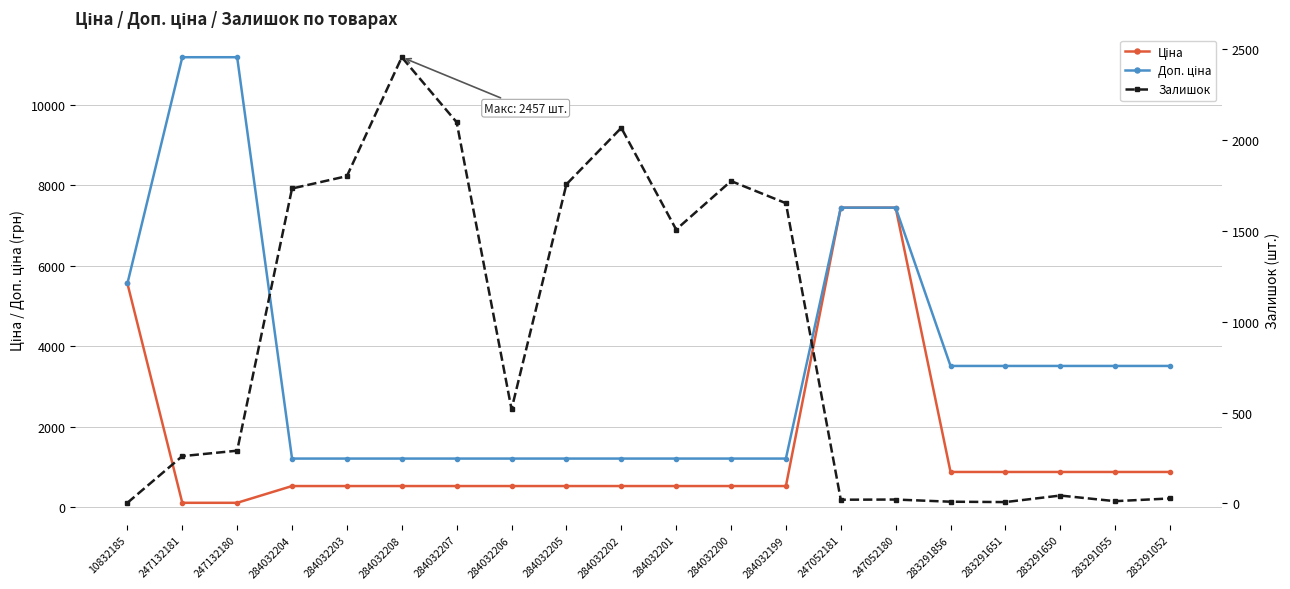

Between 284032205 and 247052181, which is larger?

247052181